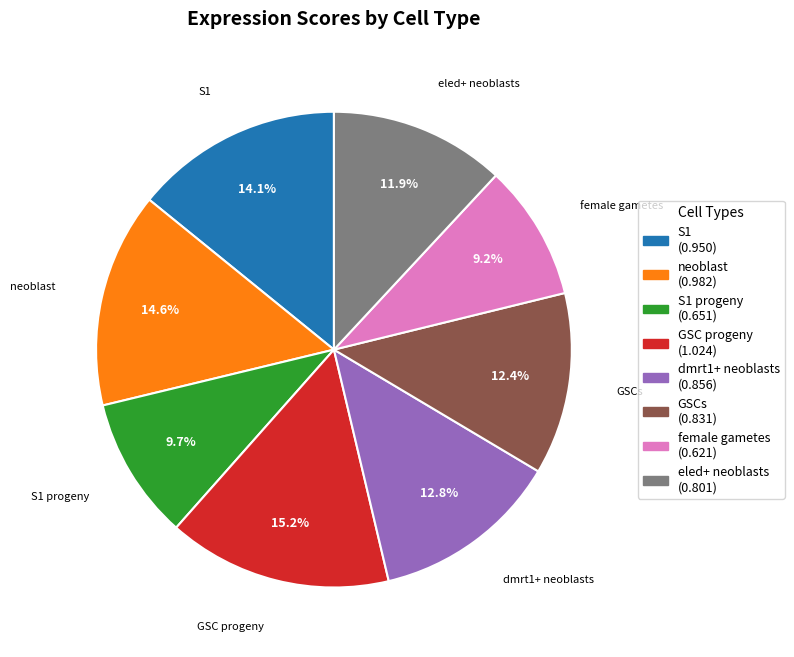

To the nearest percent, what is the combined percentage of dmrt1+ neoblasts and GSCs?

25%